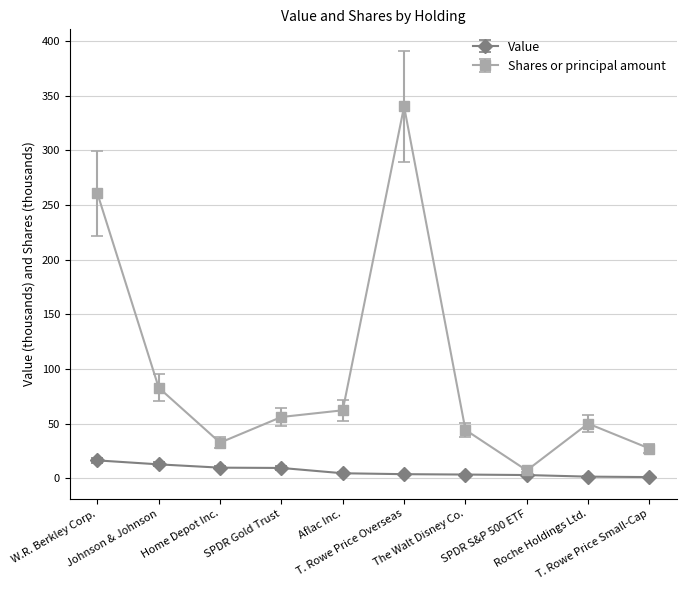

What is the highest value of the Value series?

16.5